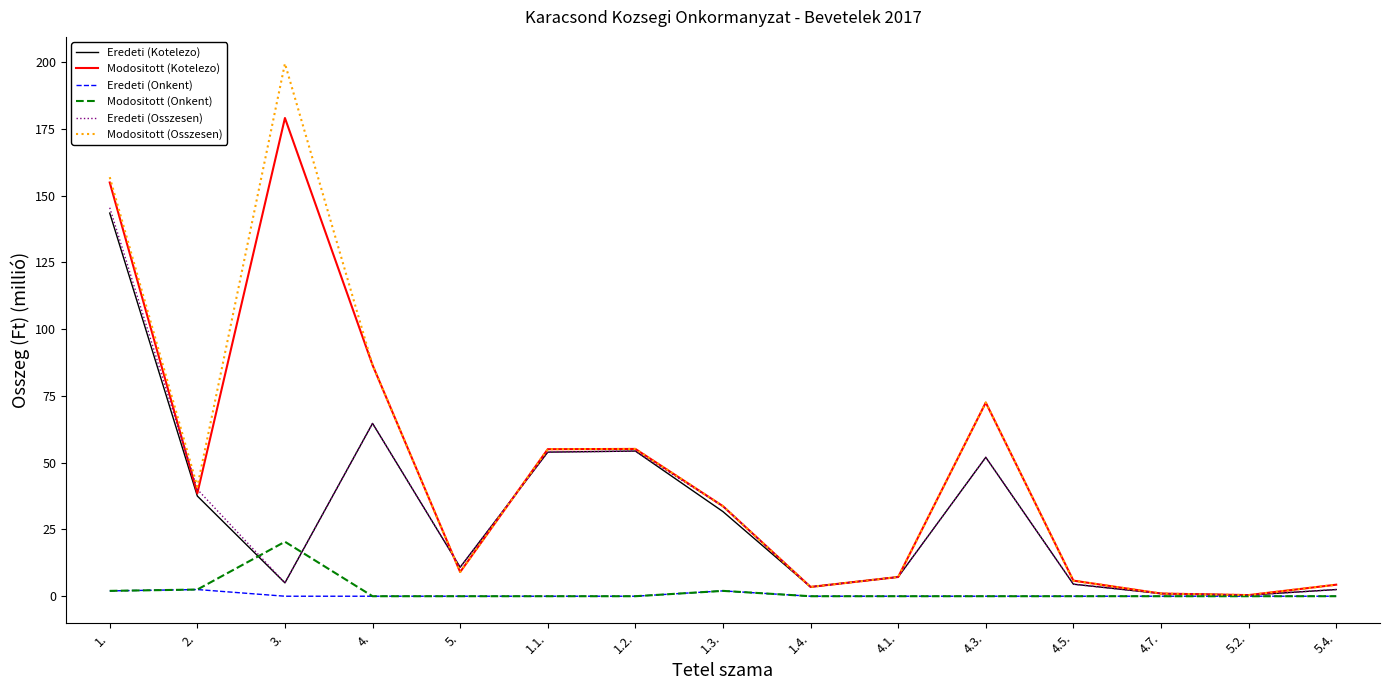

The value of Eredeti (Kotelezo) at 2. is 21.3. True or false?

False